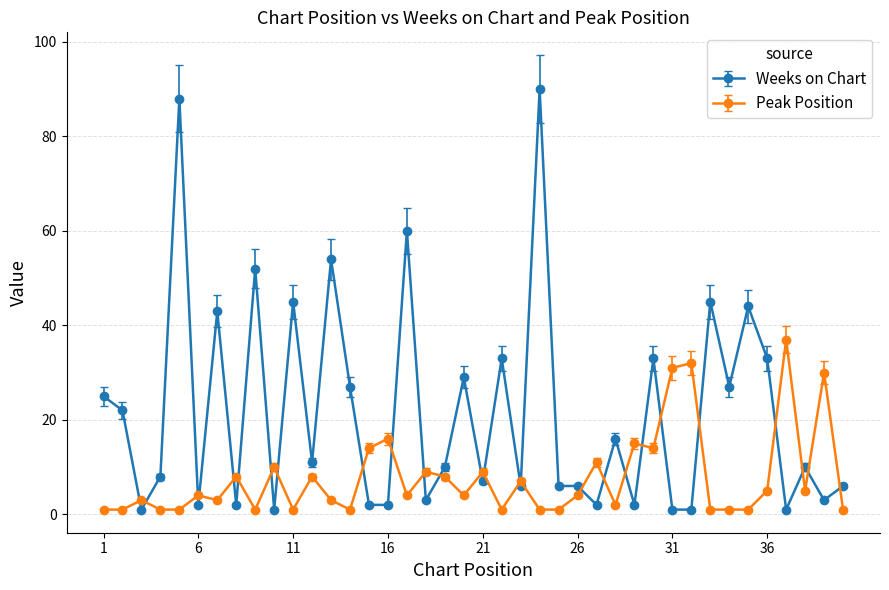

How many intersections are there between Weeks on Chart and Peak Position?

26